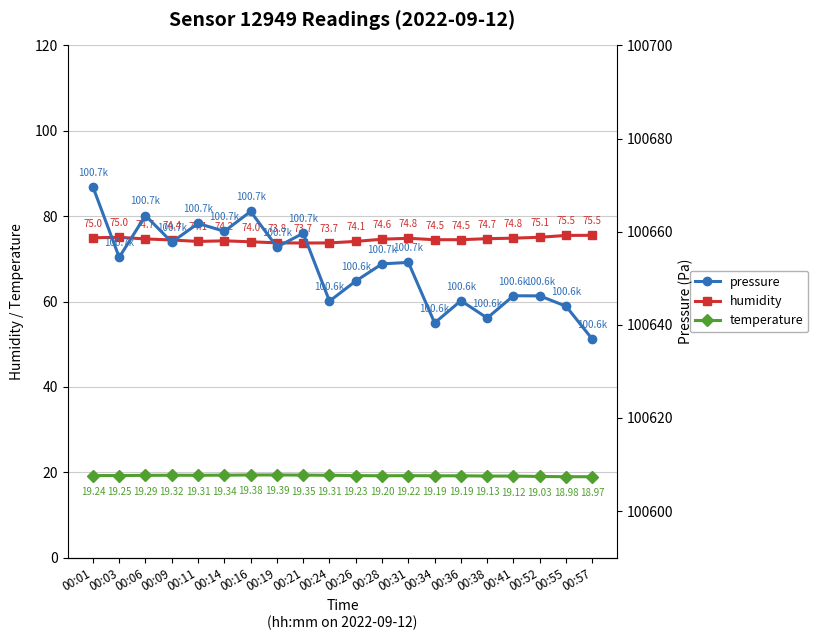

Which series has the widest spread of values?

pressure